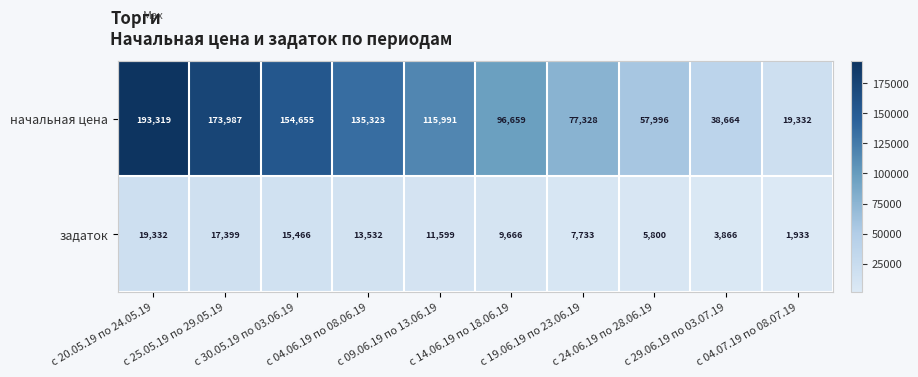

Which series has the largest range (max minus min)?

начальная цена